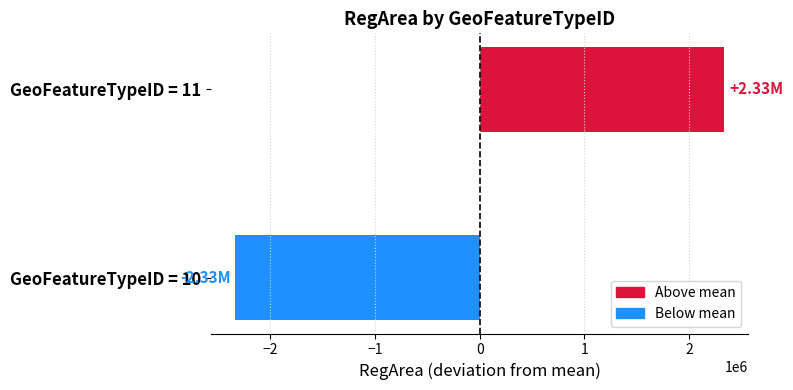

Between GeoFeatureTypeID = 11 and GeoFeatureTypeID = 10, which is larger?

GeoFeatureTypeID = 11